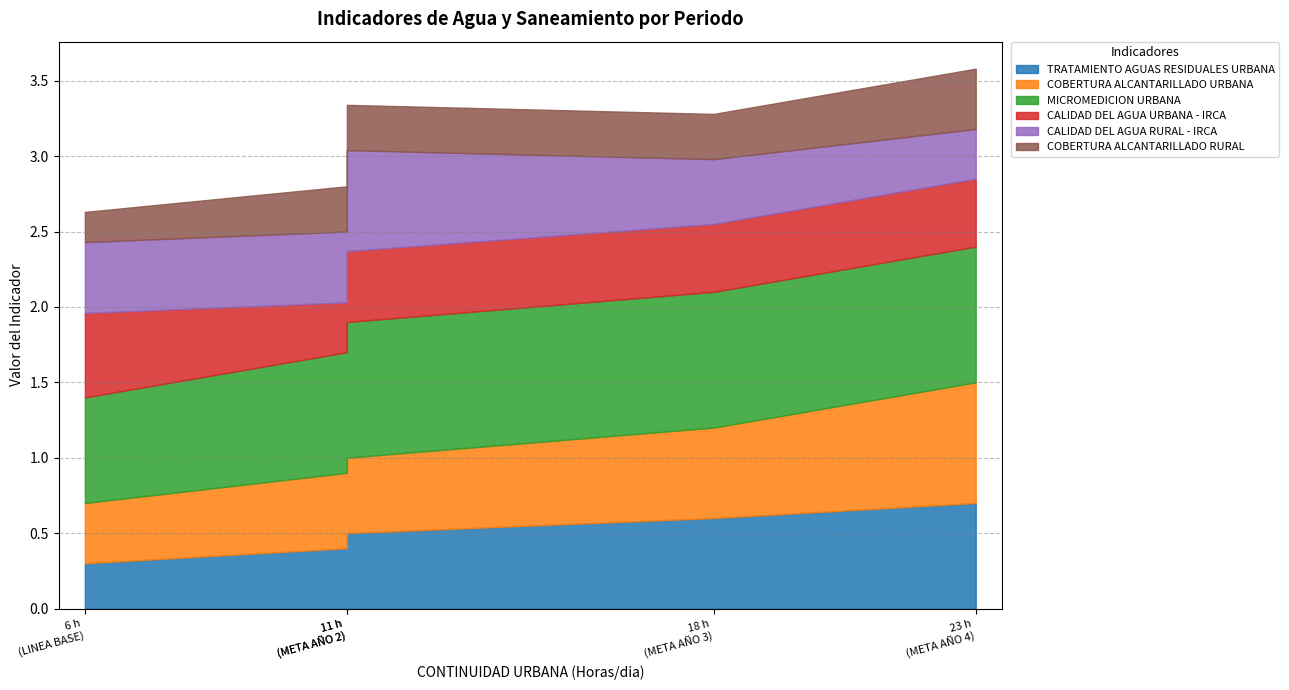

Is it true that CALIDAD DEL AGUA RURAL - IRCA equals 0.7 at META AÑO 2?

True